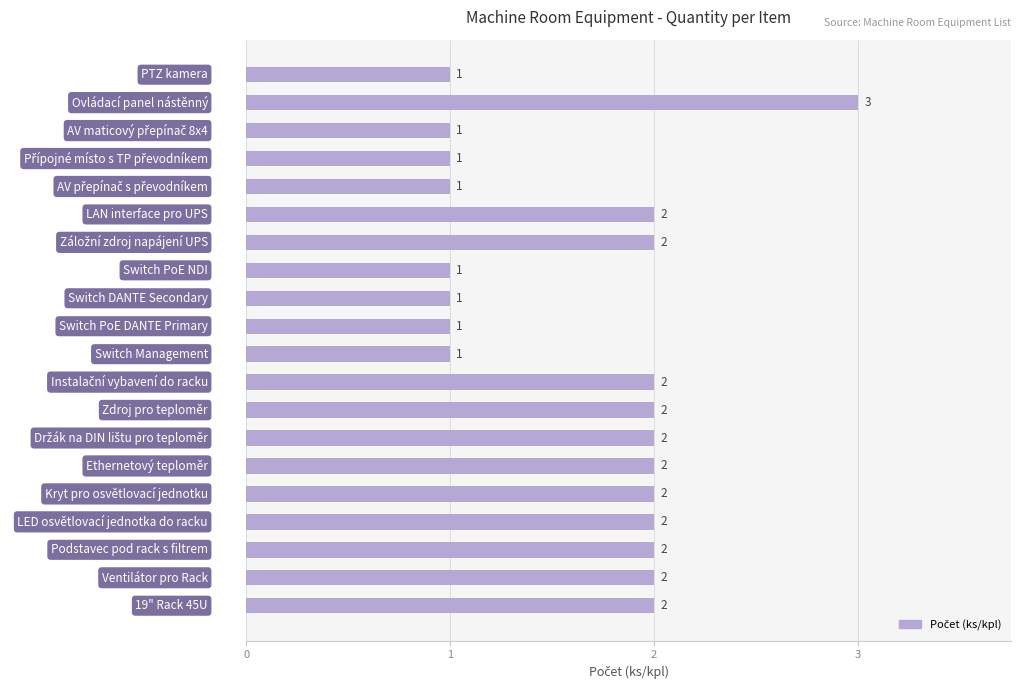

Reading bottom to top, transcribe all the data shown in this chart.

2	2	2	2	2	2	2	2	2	1	1	1	1	2	2	1	1	1	3	1